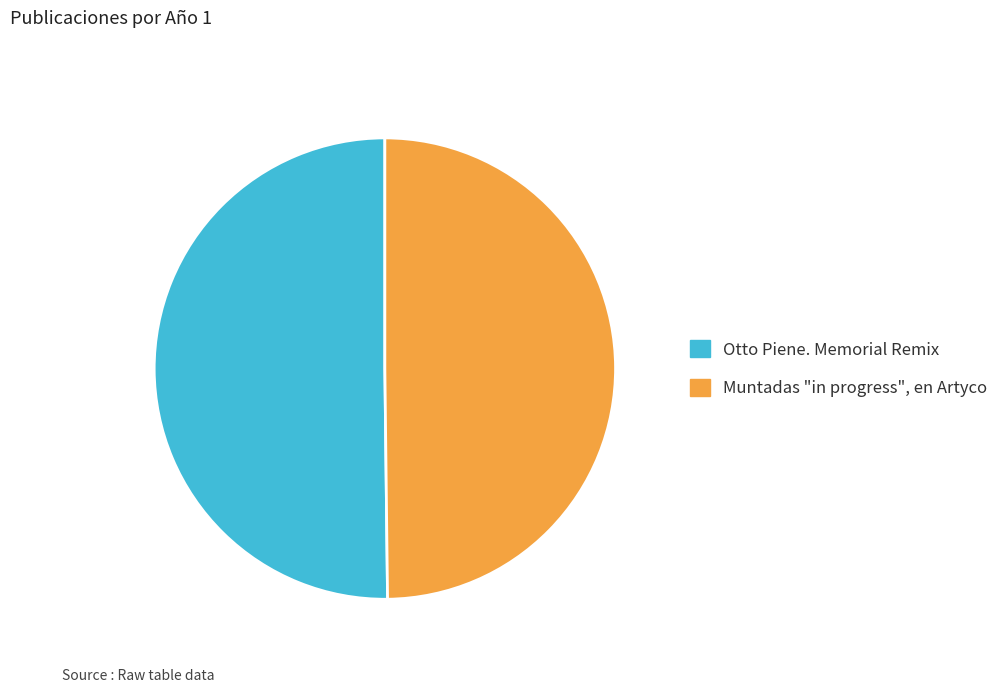

Approximately how many times larger is the value at Muntadas "in progress", en Artyco compared to Otto Piene. Memorial Remix?

1.0